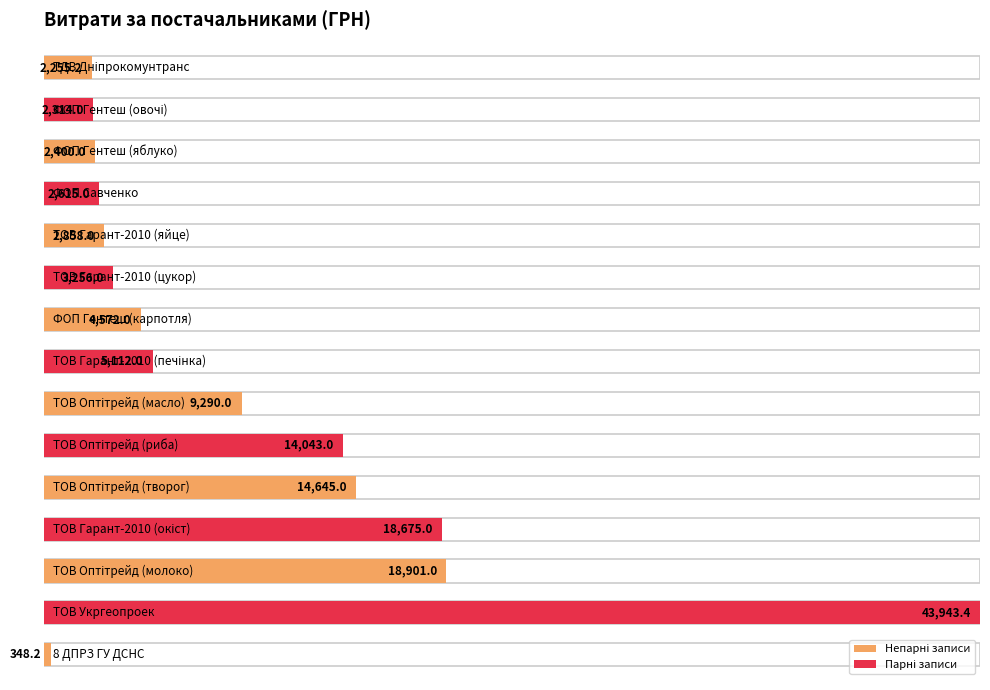

What is the sum of all values?

145227.8